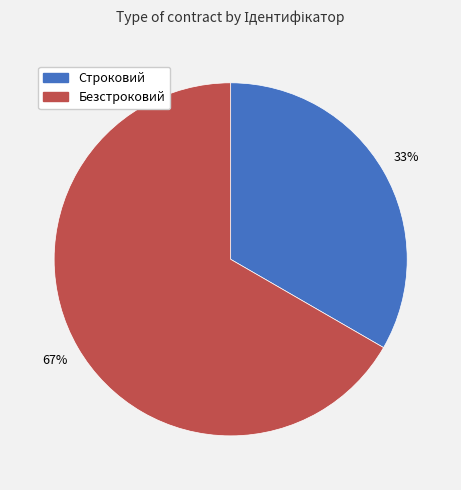

The Безстроковий slice represents 60% of the pie. True or false?

False